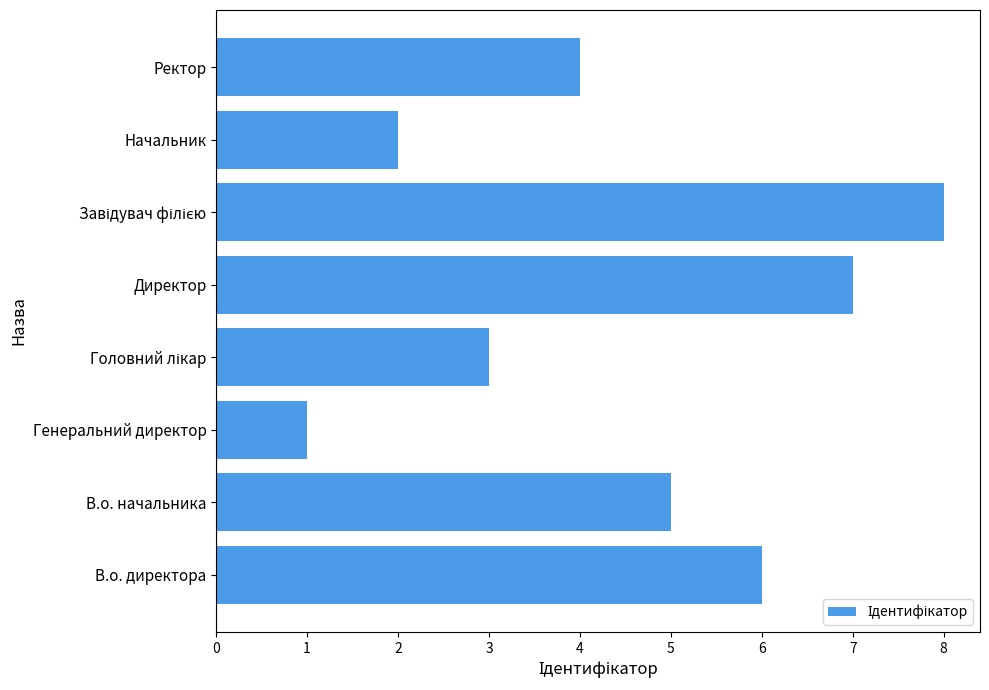

Does the chart contain stacked bars?

No